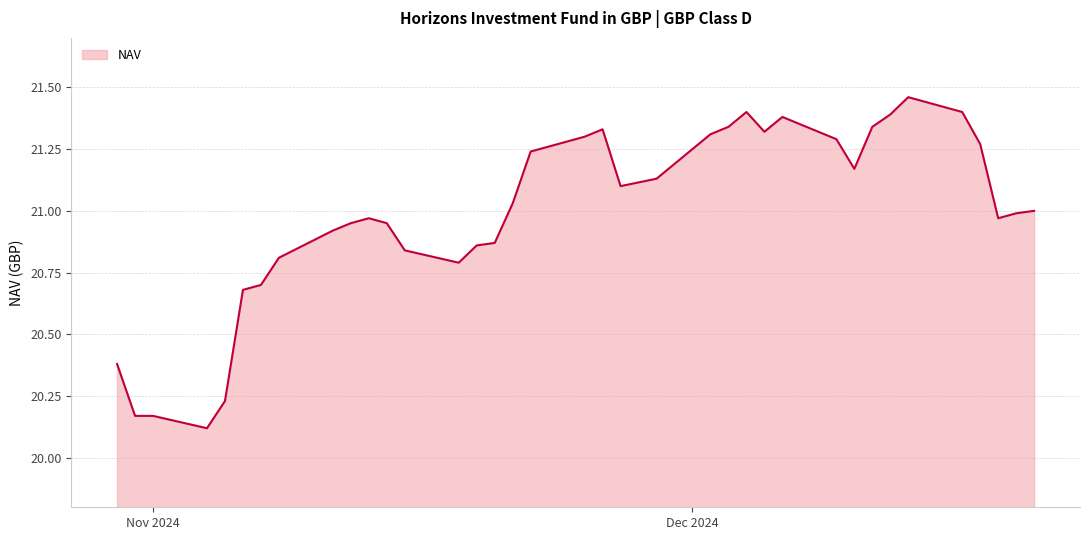

What is the difference between the maximum and minimum values?

1.3